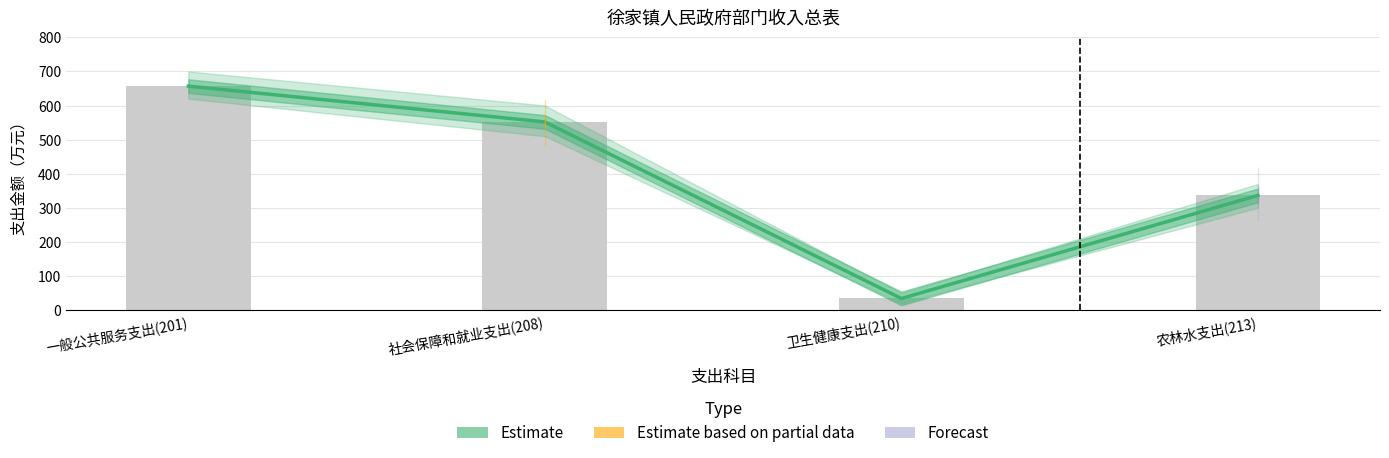

What position from the left is 农林水支出(213)?

4